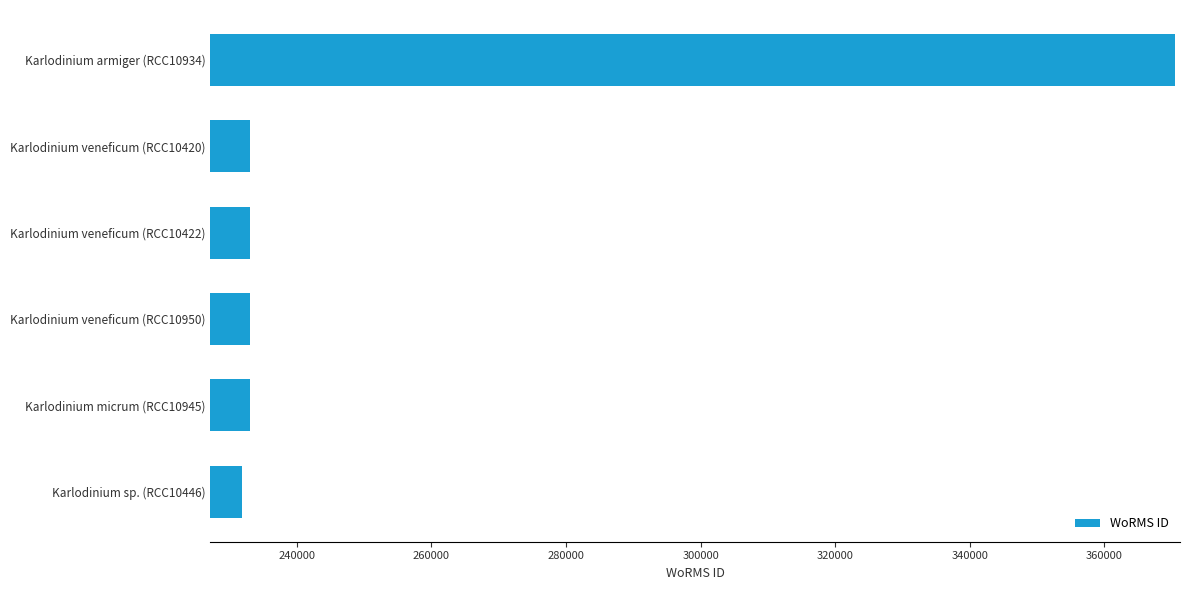

The value at Karlodinium armiger (RCC10934) is 632127. True or false?

False